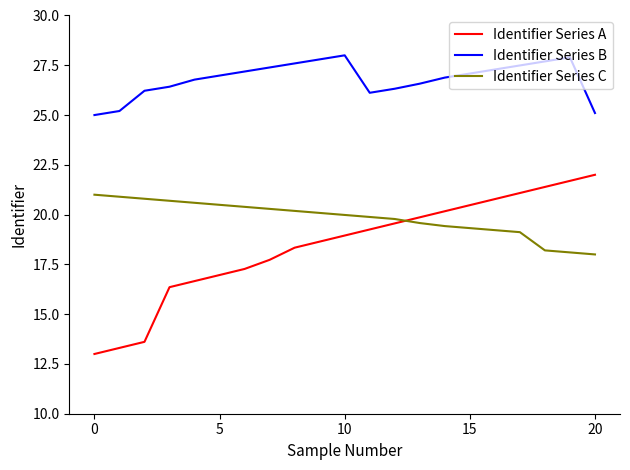

Which series has the largest total across all categories?

Identifier Series B